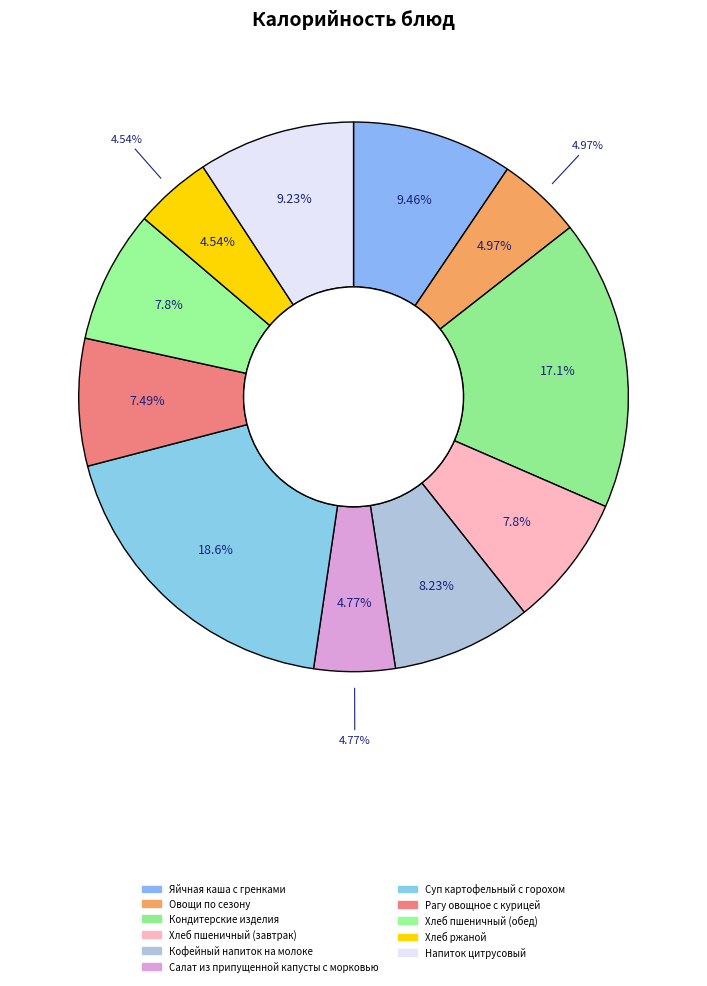

Rank the categories by value from highest to lowest.

Суп картофельный с горохом, Кондитерские изделия, Яйчная каша с гренками, Напиток цитрусовый, Кофейный напиток на молоке, Хлеб пшеничный (завтрак), Хлеб пшеничный (обед), Рагу овощное с курицей, Овощи по сезону, Салат из припущенной капусты с морковью, Хлеб ржаной